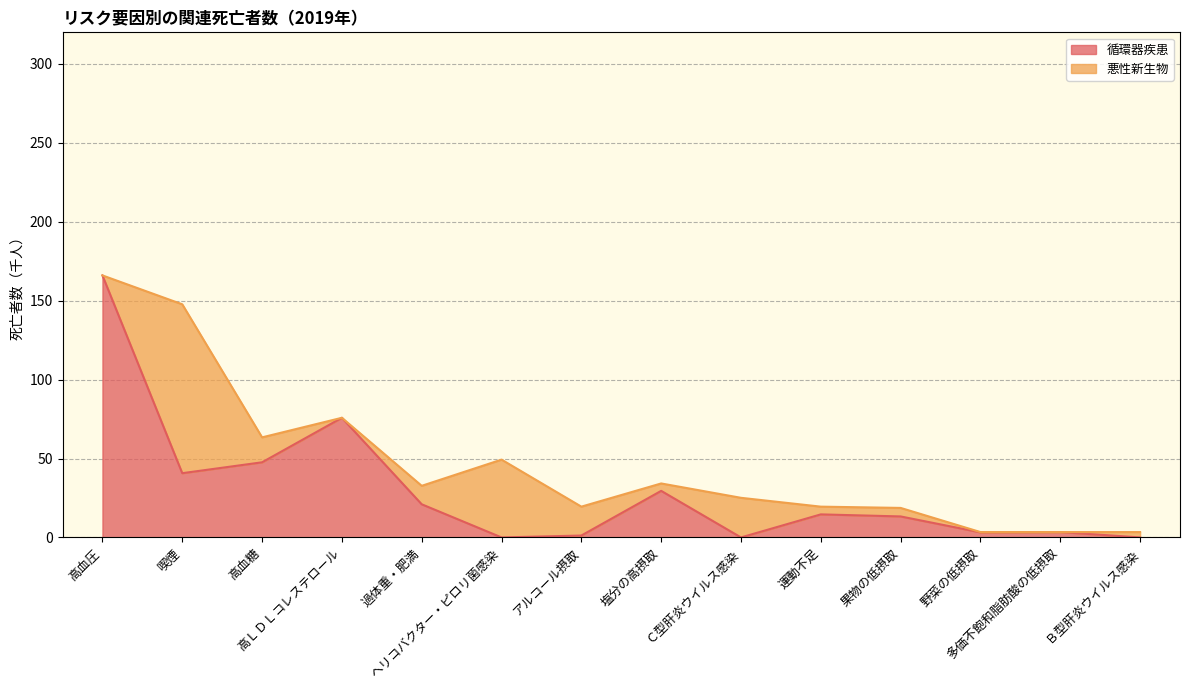

What is the sum of the values at アルコール摂取 and 高血糖?

48.8